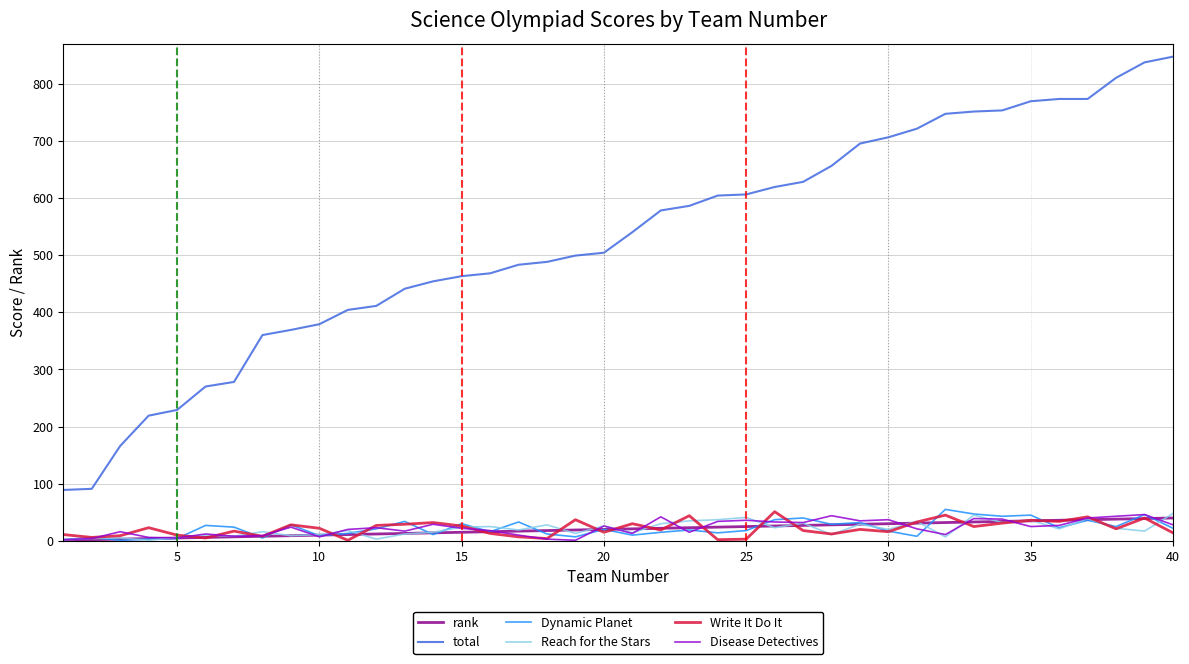

Which series has the widest spread of values?

total